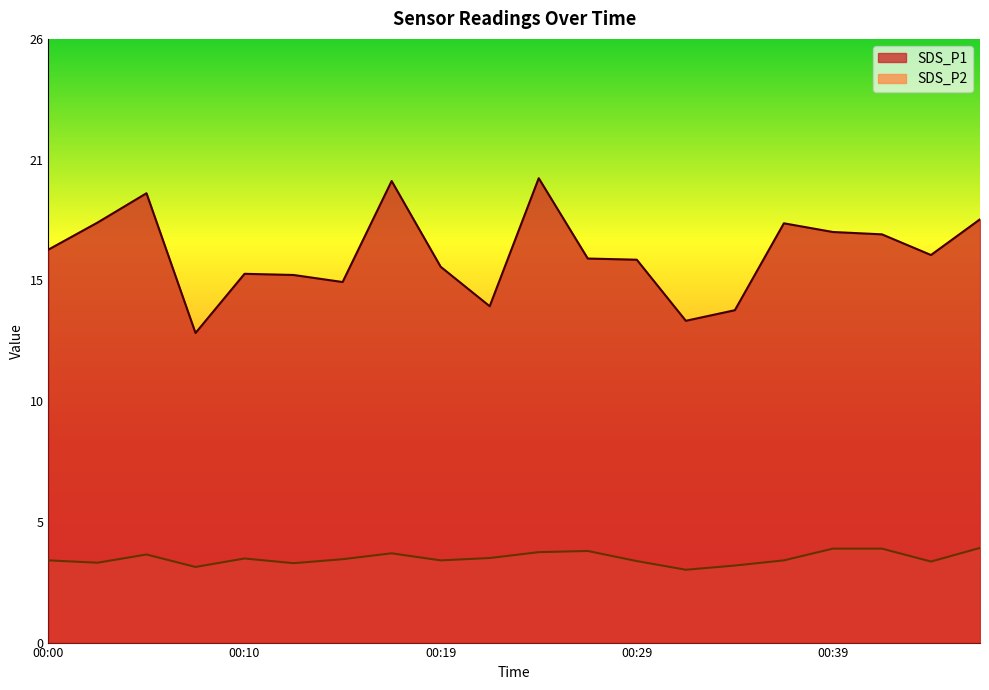

At which category is the sum across all series the highest?

00:24